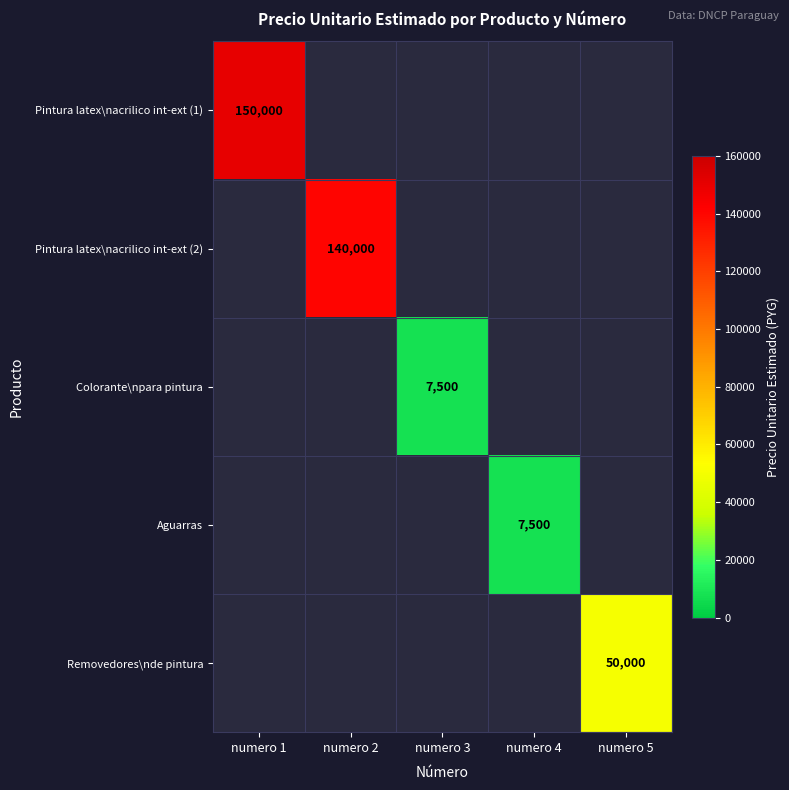

The value of Removedores\nde pintura at numero 5 is 23111. True or false?

False